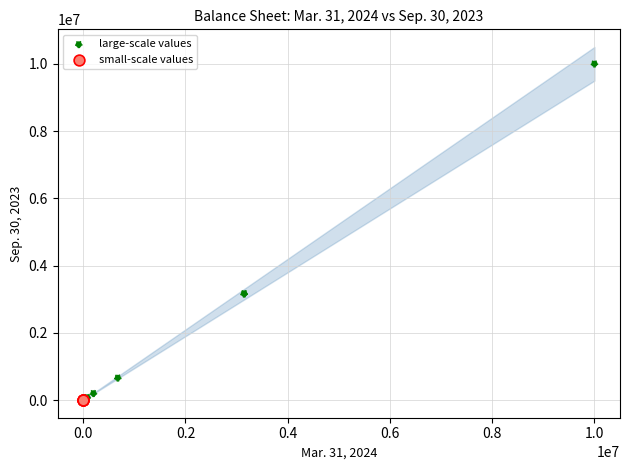

What are all the series names shown in the legend?

large-scale values, small-scale values